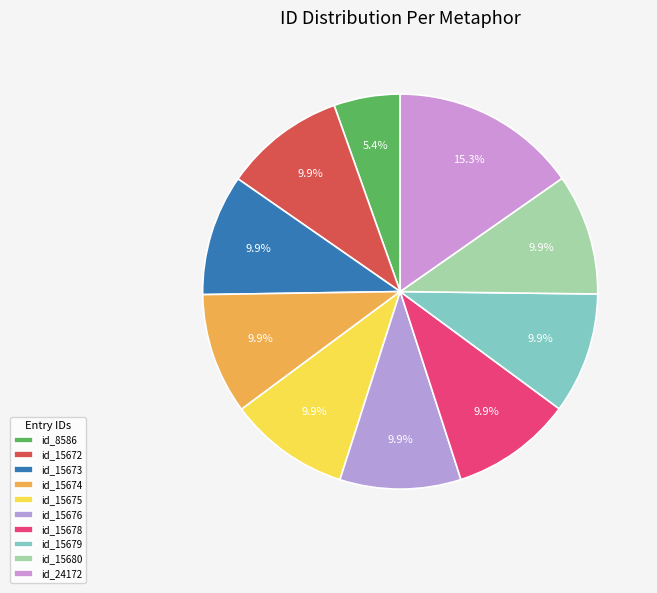

Is there any slice that represents more than half of the pie?

No